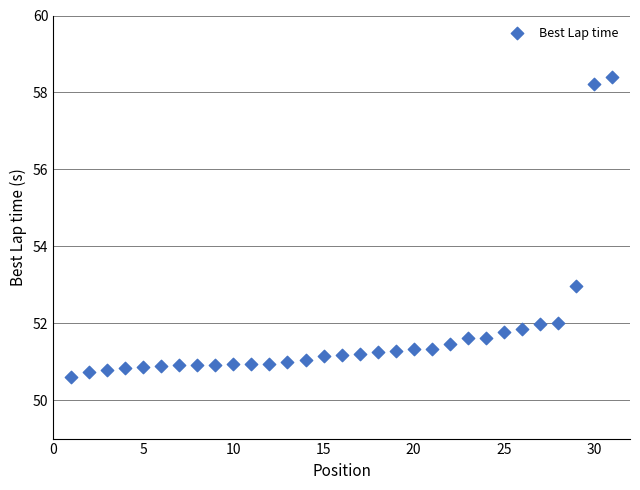

What Y value in the scatter plot is closest to 54?

53.0